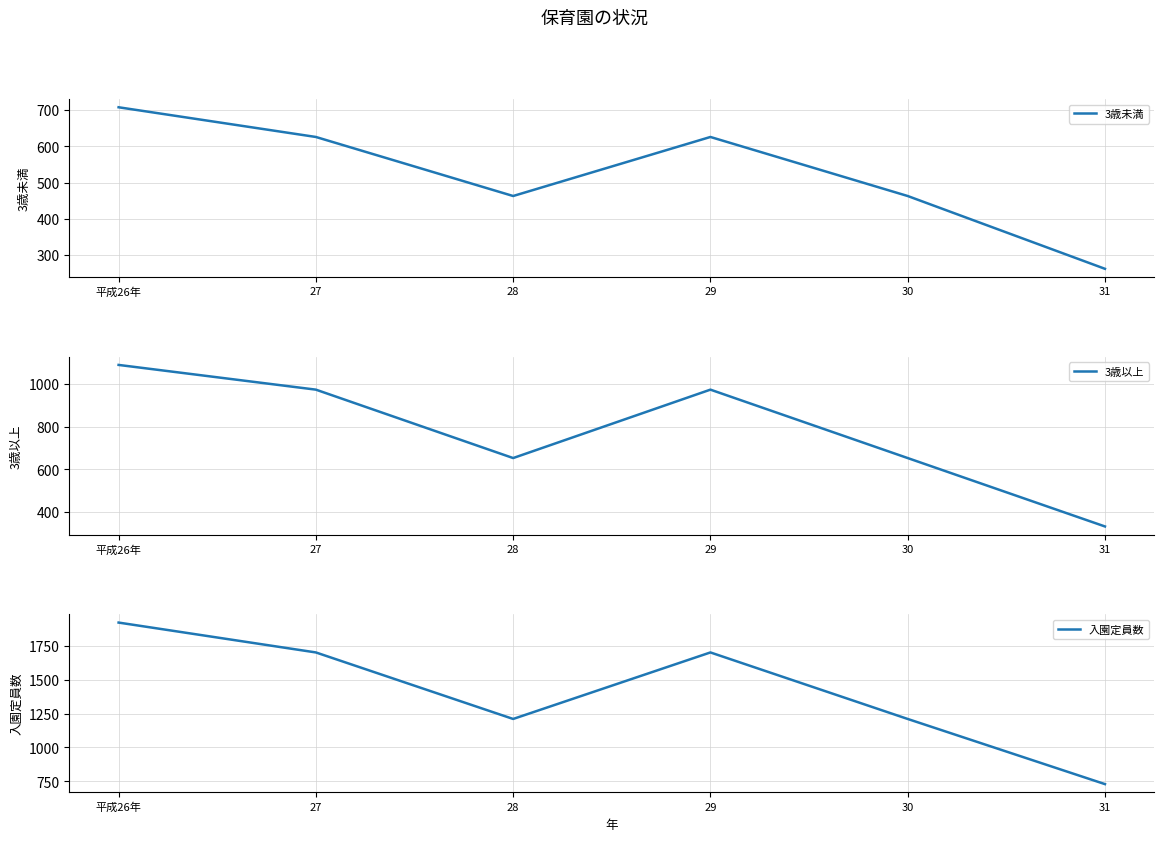

At how many categories does at least one series exceed 447?

6